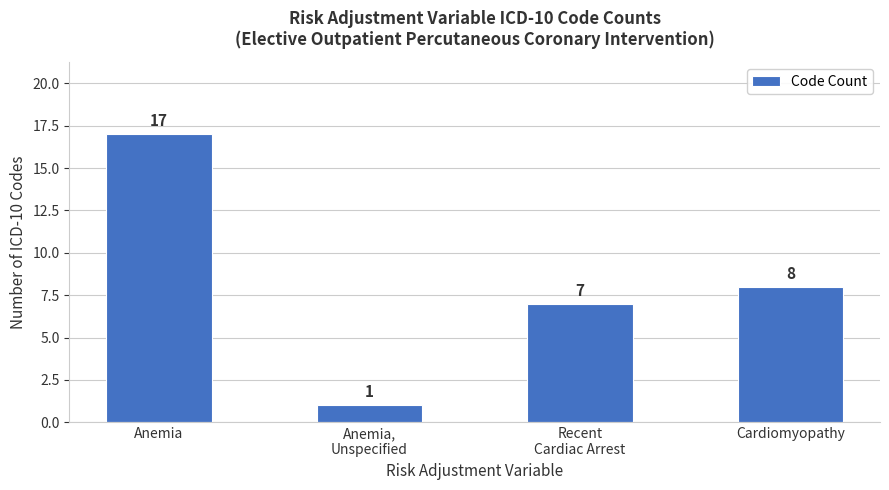

What position from the left is Anemia?

1